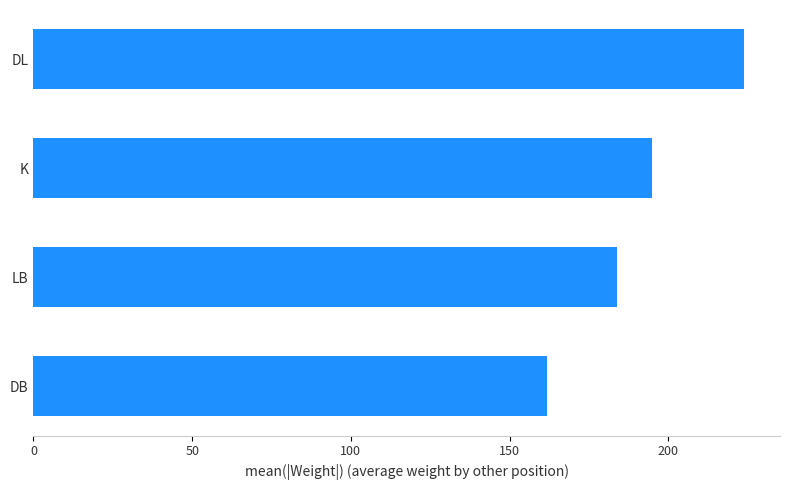

What is the sum of the values at DL and LB?

407.8